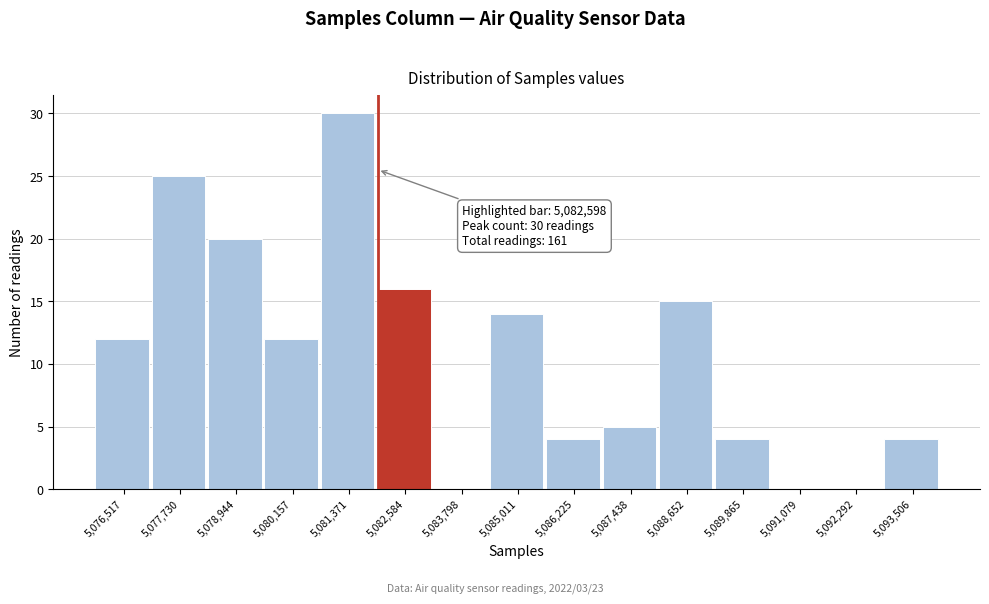

Reading left to right, transcribe all the data shown in this chart.

5,076,517=12	5,077,730=25	5,078,944=20	5,080,157=12	5,081,371=30	5,082,584=16	5,083,798=0	5,085,011=14	5,086,225=4	5,087,438=5	5,088,652=15	5,089,865=4	5,091,079=0	5,092,292=0	5,093,506=4